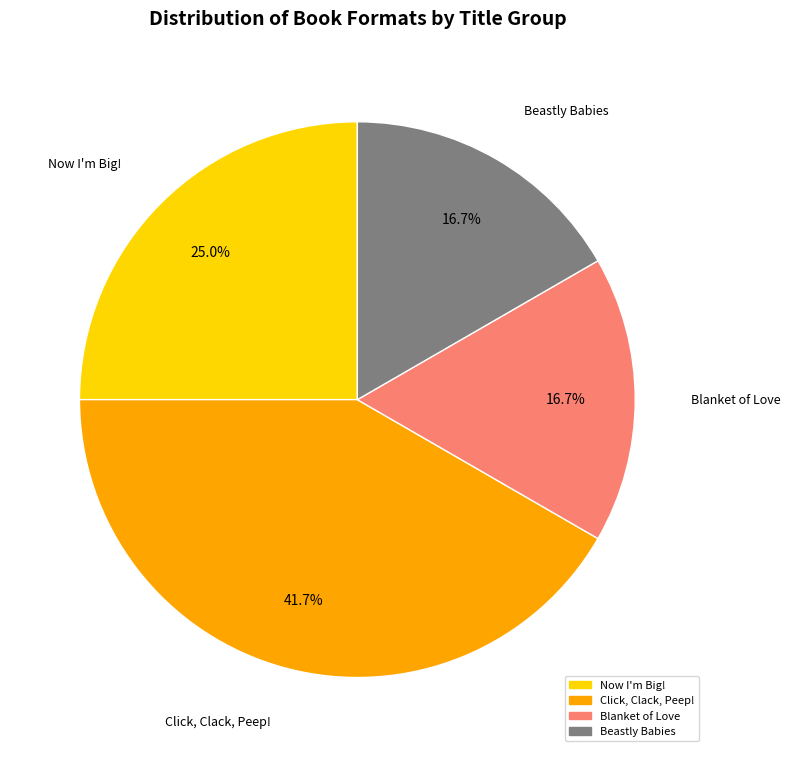

Combined, do Now I'm Big! and Blanket of Love account for over 50%?

No